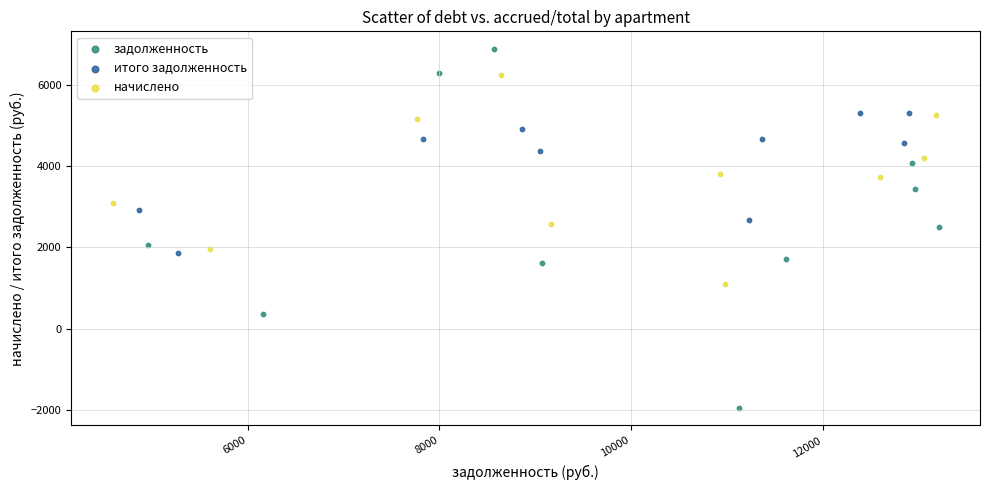

What are all the series names shown in the legend?

задолженность, итого задолженность, начислено